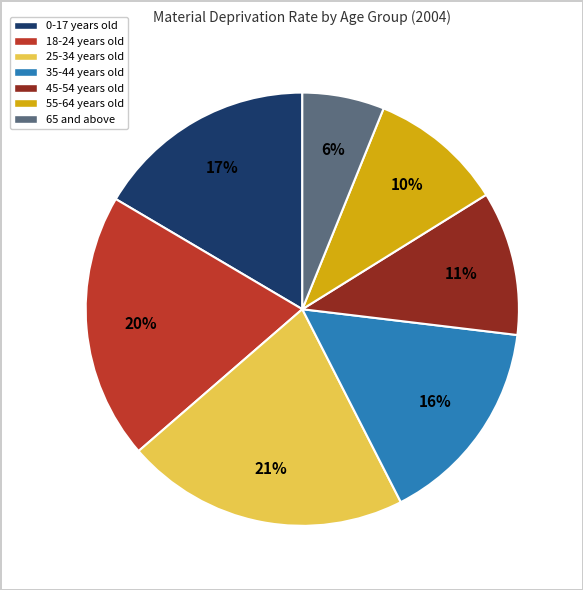

To the nearest percent, what is the combined percentage of 35-44 years old and 65 and above?

22%